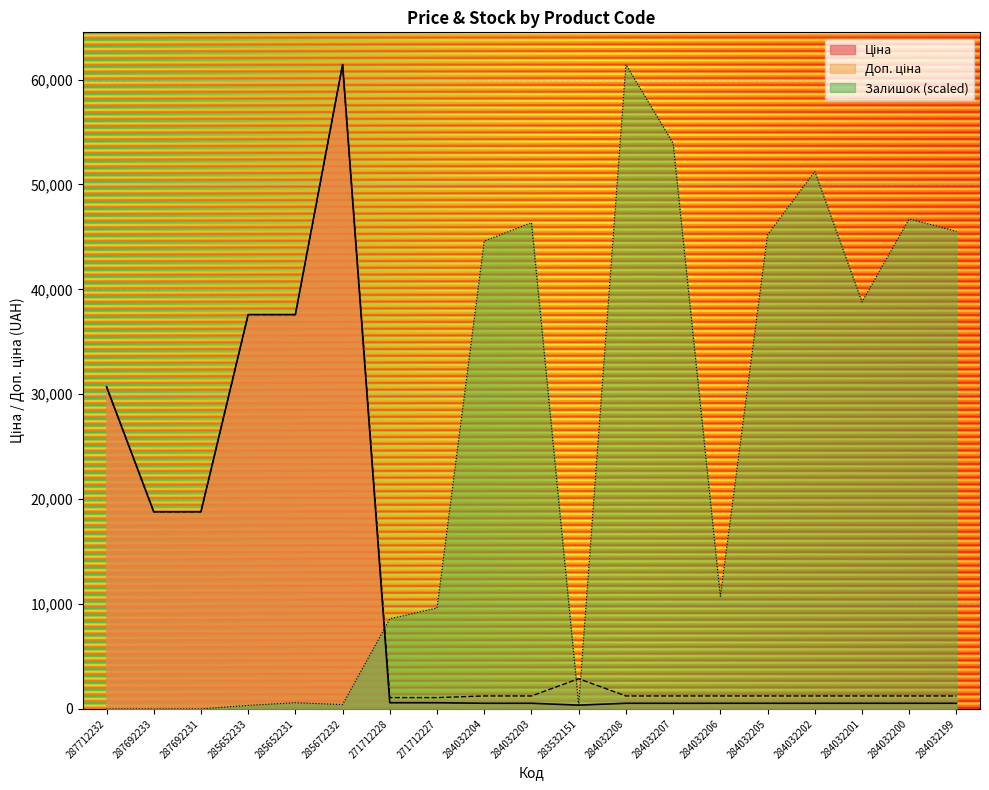

Reading right to left, list all the values displayed in this chart.

Ціна: 539.0	539.0	539.0	539.0	539.0	539.0	539.0	539.0	359.9	539.0	539.0	589.9	589.9	61434.3	37593.6	37593.6	18796.8	18796.8	30717.1
Доп. ціна: 1235.4	1235.4	1235.4	1235.4	1235.4	1235.4	1235.4	1235.4	2878.8	1235.4	1235.4	1081.7	1081.7	61434.3	37593.6	37593.6	18796.8	18796.8	30717.1
Залишок: 45535.4	46718.9	38795.2	51246.7	45201.0	10727.8	53922.2	61434.3	385.9	46358.7	44609.3	9621.6	8592.6	411.6	591.7	334.4	0.0	0.0	0.0